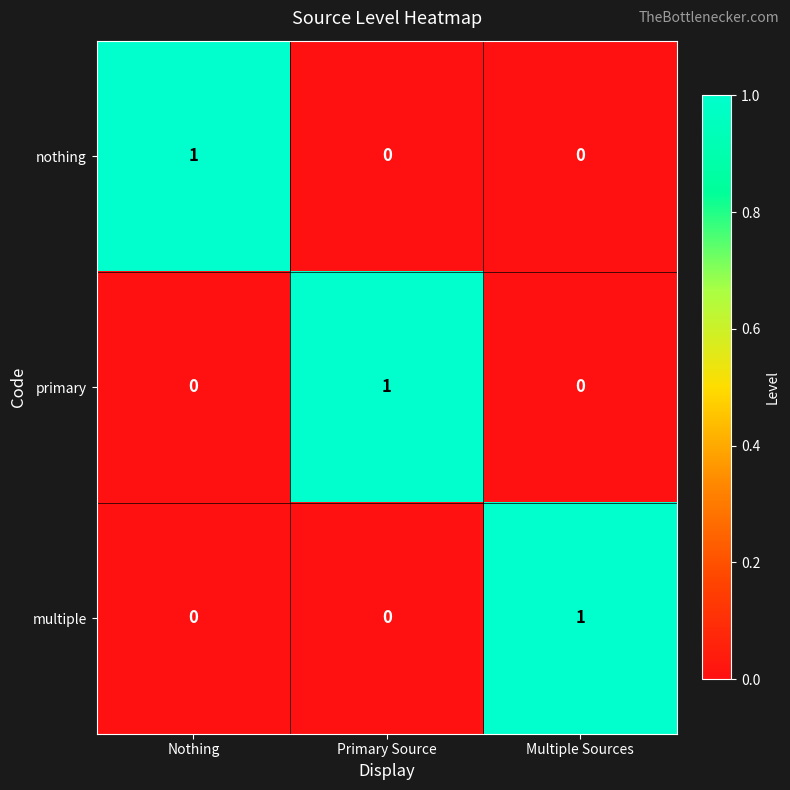

What is the total value across all series at Multiple Sources?

1